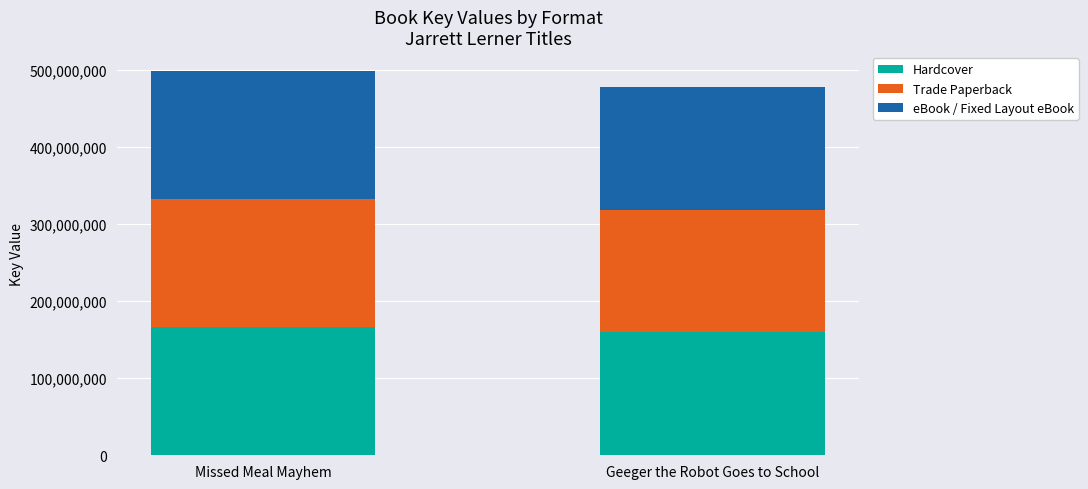

Reading left to right, what are the values for Hardcover?

166017403	159351030